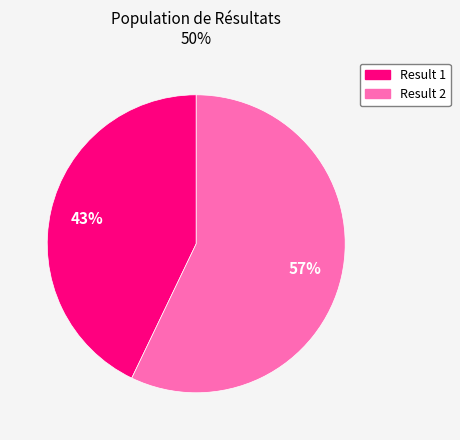

Is there a majority slice in this chart?

Yes